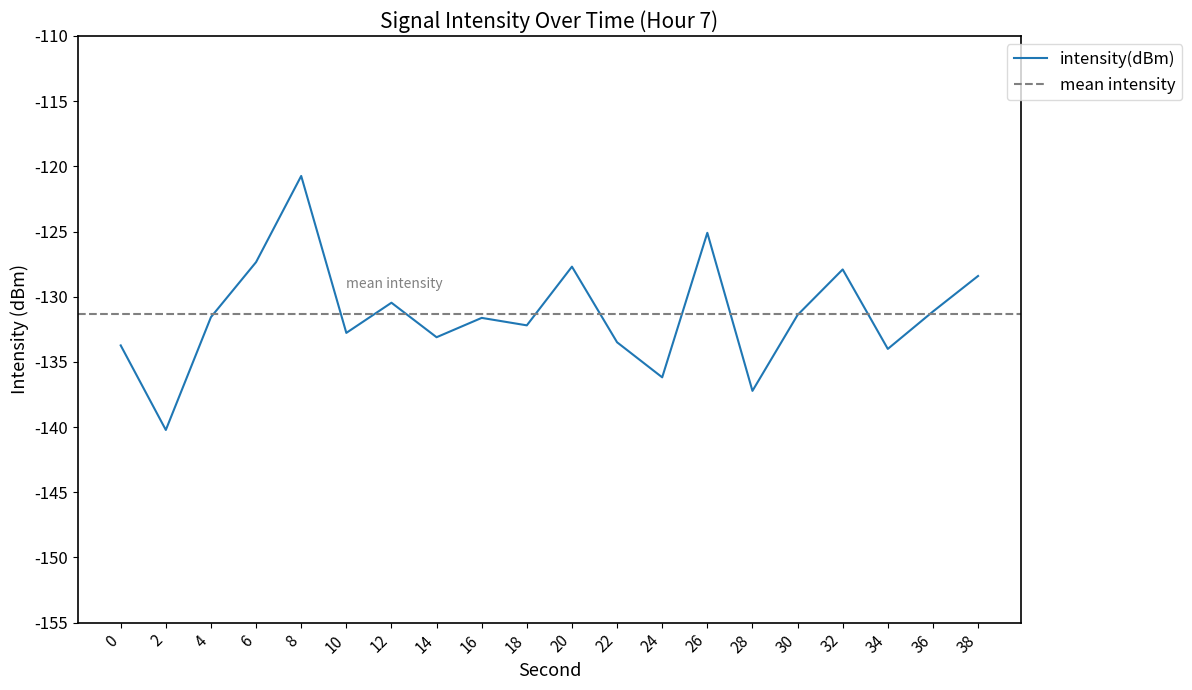

What is the change in value from 26 to 30?

-6.3